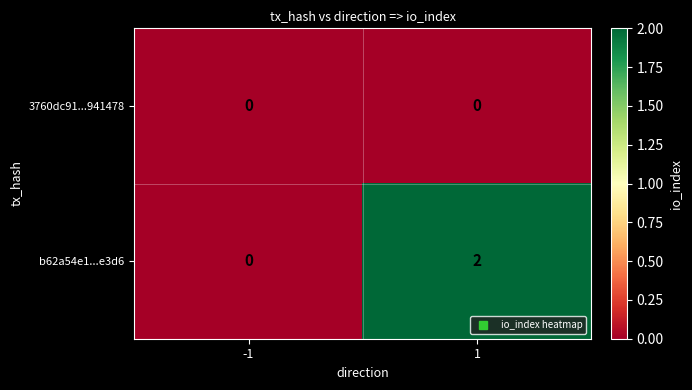

Reading right to left, what are all the values shown in this chart?

3760dc91...941478: 1=0	-1=0
b62a54e1...e3d6: 1=2	-1=0